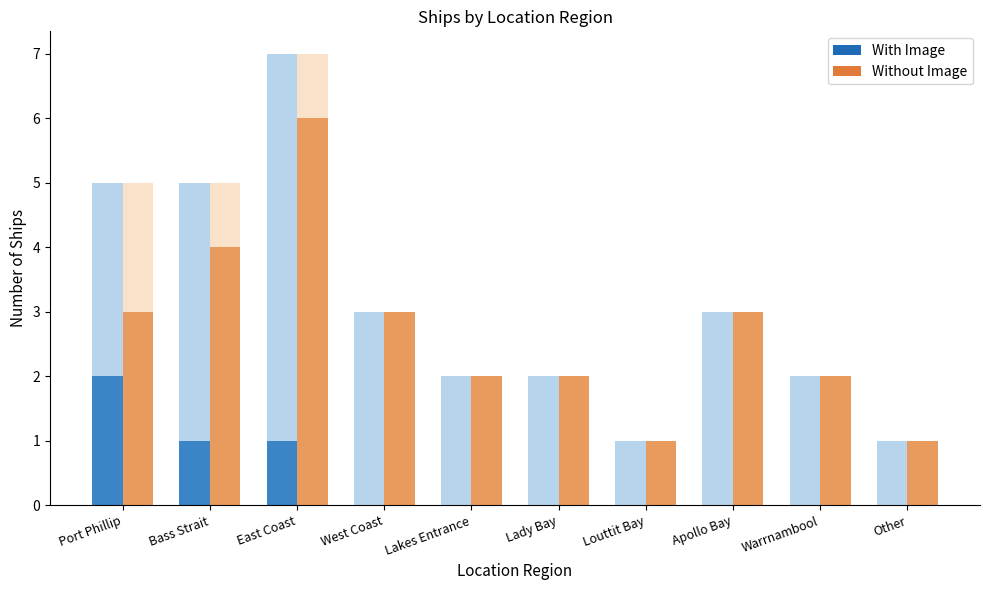

How many Without Image values are between 2 and 3?

6